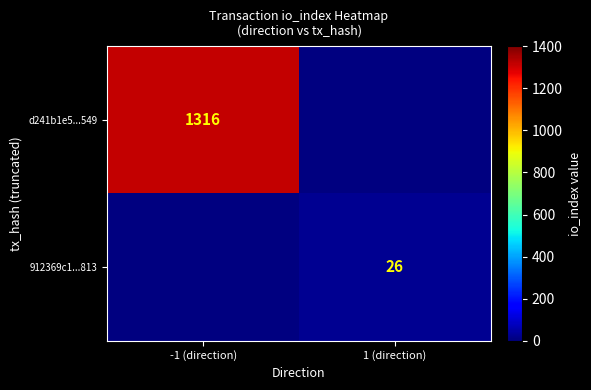

What is the smallest value displayed?

26.0